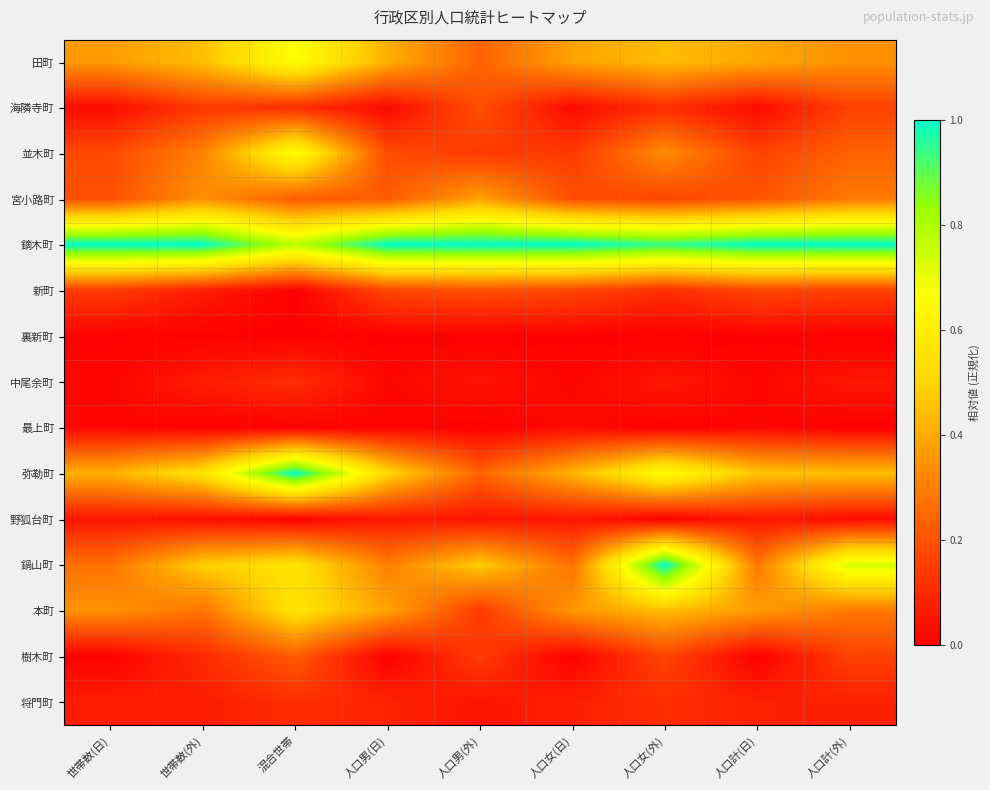

Reading right to left, list all the values displayed in this chart.

田町: 人口計(外)=0.3	人口計(日)=0.4	人口女(外)=0.4	人口女(日)=0.4	人口男(外)=0.2	人口男(日)=0.4	混合世帯=0.7	世帯数(外)=0.4	世帯数(日)=0.4
海隣寺町: 人口計(外)=0.2	人口計(日)=0.0	人口女(外)=0.1	人口女(日)=0.0	人口男(外)=0.2	人口男(日)=0.0	混合世帯=0.1	世帯数(外)=0.1	世帯数(日)=0.0
並木町: 人口計(外)=0.2	人口計(日)=0.2	人口女(外)=0.3	人口女(日)=0.1	人口男(外)=0.1	人口男(日)=0.2	混合世帯=0.7	世帯数(外)=0.3	世帯数(日)=0.2
宮小路町: 人口計(外)=0.3	人口計(日)=0.2	人口女(外)=0.2	人口女(日)=0.2	人口男(外)=0.4	人口男(日)=0.2	混合世帯=0.2	世帯数(外)=0.3	世帯数(日)=0.2
鏑木町: 人口計(外)=1.0	人口計(日)=1.0	人口女(外)=0.9	人口女(日)=1.0	人口男(外)=1.0	人口男(日)=1.0	混合世帯=0.8	世帯数(外)=1.0	世帯数(日)=1.0
新町: 人口計(外)=0.2	人口計(日)=0.2	人口女(外)=0.1	人口女(日)=0.2	人口男(外)=0.2	人口男(日)=0.2	混合世帯=0.0	世帯数(外)=0.1	世帯数(日)=0.1
裏新町: 人口計(外)=0.0	人口計(日)=0.0	人口女(外)=0.0	人口女(日)=0.0	人口男(外)=0.0	人口男(日)=0.0	混合世帯=0.0	世帯数(外)=0.0	世帯数(日)=0.0
中尾余町: 人口計(外)=0.1	人口計(日)=0.0	人口女(外)=0.1	人口女(日)=0.0	人口男(外)=0.0	人口男(日)=0.0	混合世帯=0.1	世帯数(外)=0.1	世帯数(日)=0.0
最上町: 人口計(外)=0.0	人口計(日)=0.0	人口女(外)=0.0	人口女(日)=0.0	人口男(外)=0.0	人口男(日)=0.0	混合世帯=0.0	世帯数(外)=0.0	世帯数(日)=0.0
弥勒町: 人口計(外)=0.4	人口計(日)=0.5	人口女(外)=0.7	人口女(日)=0.4	人口男(外)=0.2	人口男(日)=0.5	混合世帯=1.0	世帯数(外)=0.6	世帯数(日)=0.4
野狐台町: 人口計(外)=0.0	人口計(日)=0.1	人口女(外)=0.0	人口女(日)=0.1	人口男(外)=0.0	人口男(日)=0.1	混合世帯=0.0	世帯数(外)=0.0	世帯数(日)=0.1
鍋山町: 人口計(外)=0.7	人口計(日)=0.3	人口女(外)=1.0	人口女(日)=0.3	人口男(外)=0.5	人口男(日)=0.3	混合世帯=0.6	世帯数(外)=0.5	世帯数(日)=0.3
本町: 人口計(外)=0.3	人口計(日)=0.4	人口女(外)=0.4	人口女(日)=0.4	人口男(外)=0.1	人口男(日)=0.4	混合世帯=0.6	世帯数(外)=0.3	世帯数(日)=0.3
樹木町: 人口計(外)=0.2	人口計(日)=0.0	人口女(外)=0.2	人口女(日)=0.0	人口男(外)=0.1	人口男(日)=0.0	混合世帯=0.2	世帯数(外)=0.1	世帯数(日)=0.0
将門町: 人口計(外)=0.1	人口計(日)=0.1	人口女(外)=0.1	人口女(日)=0.1	人口男(外)=0.0	人口男(日)=0.1	混合世帯=0.1	世帯数(外)=0.1	世帯数(日)=0.1